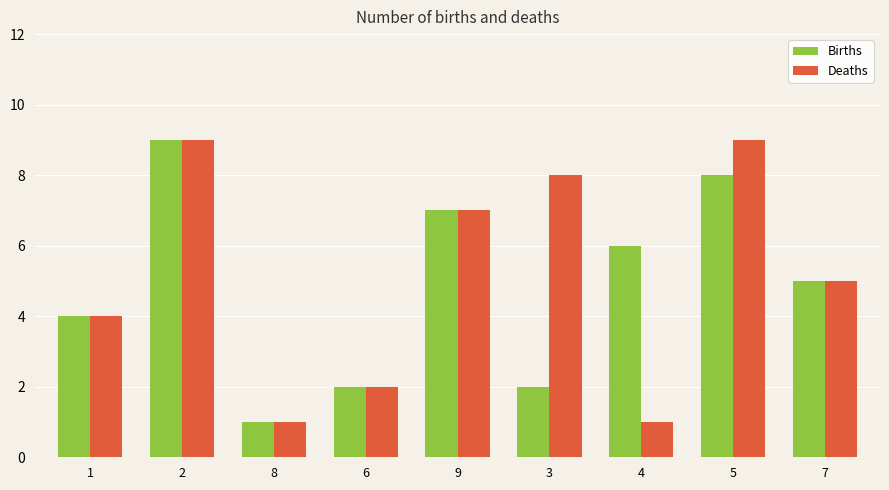

Which category has the highest value in the Births series?

2